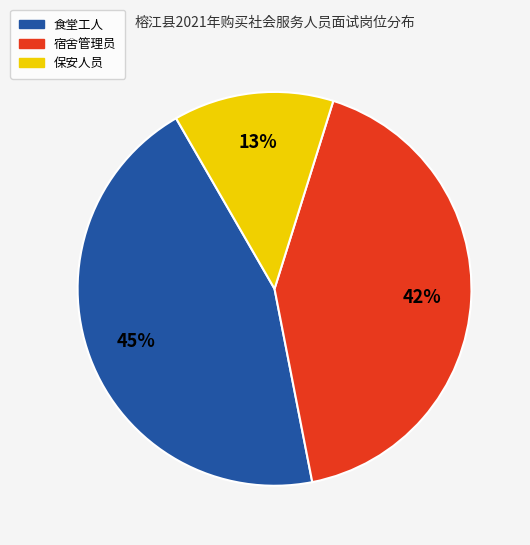

Does 宿舍管理员 account for over 50% of the chart?

No